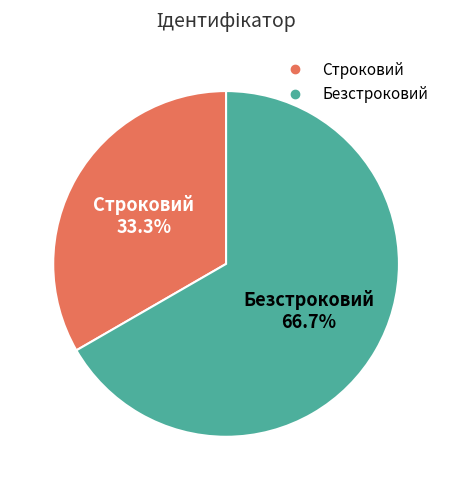

Between Безстроковий and Строковий, which is larger?

Безстроковий